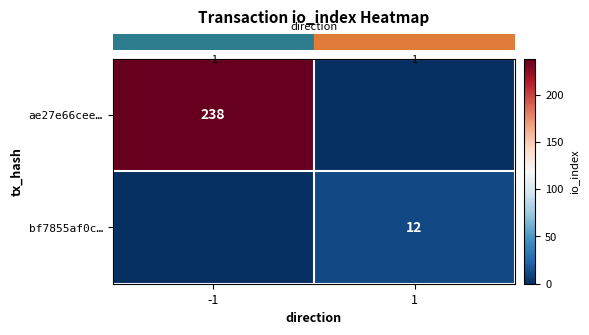

The row_0 series shows -147 at 1. True or false?

False